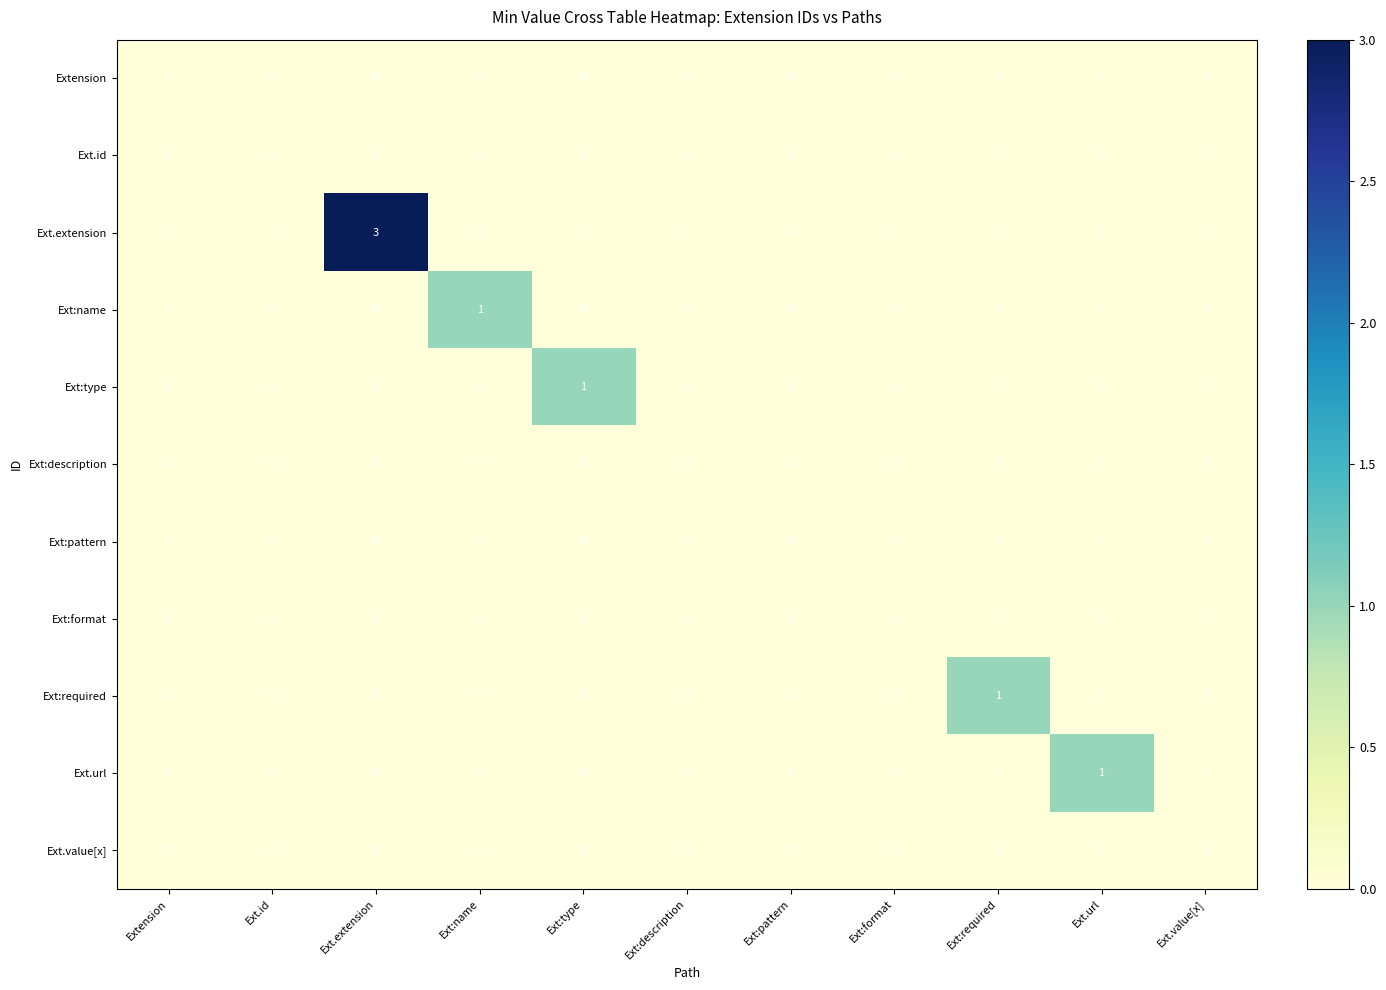

Count the Ext.extension values in the range 0 to 1.

10